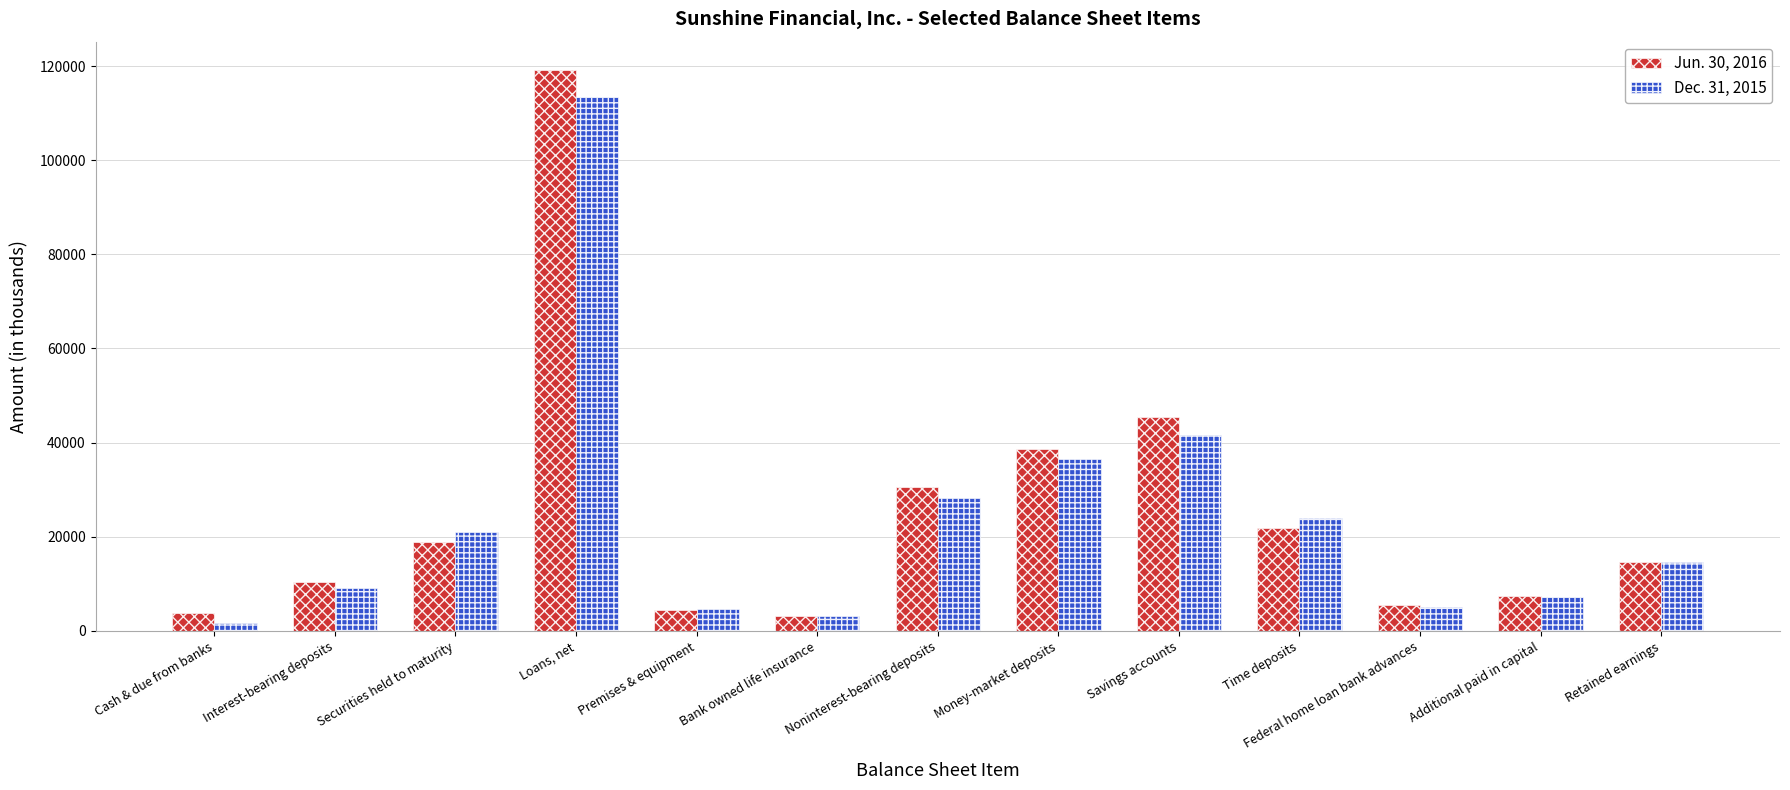

Which series changed the most between Cash & due from banks and Retained earnings?

Dec. 31, 2015